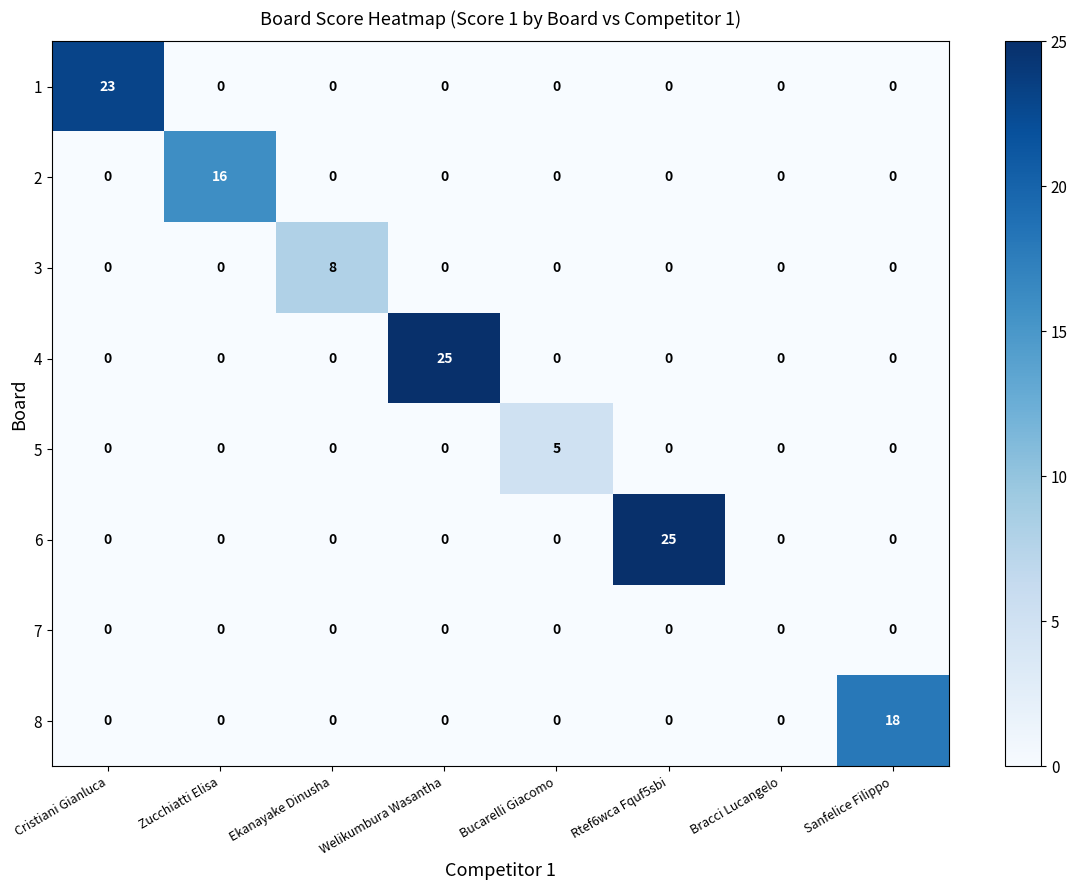

What is the total value across all series at Bucarelli Giacomo?

5